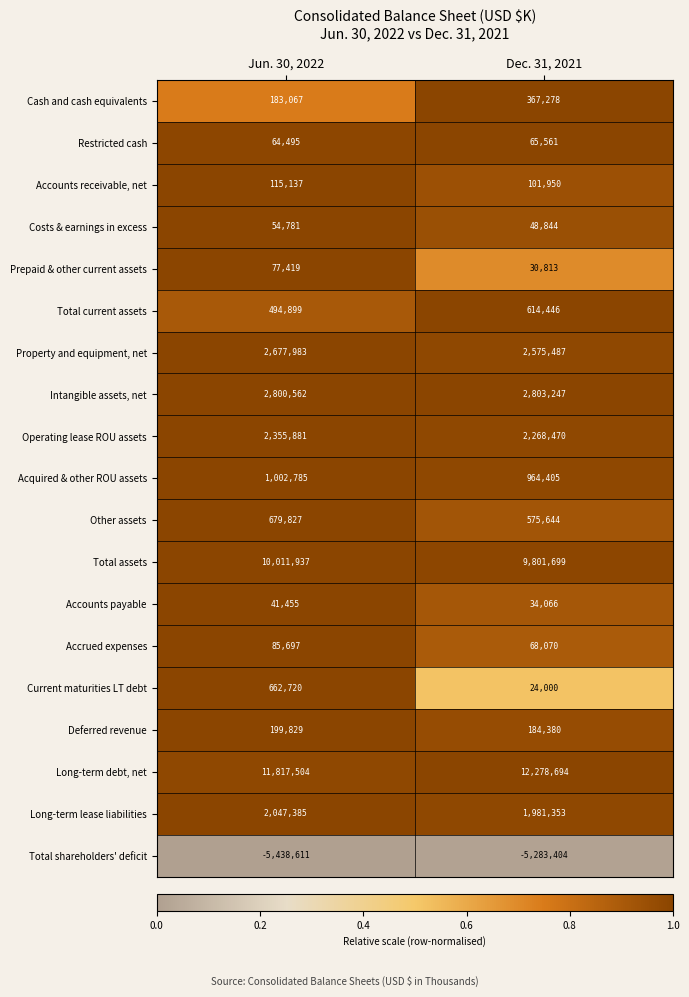

Is the value of Prepaid & other current assets at Jun. 30, 2022 greater than the value of Accrued expenses at Dec. 31, 2021?

Yes